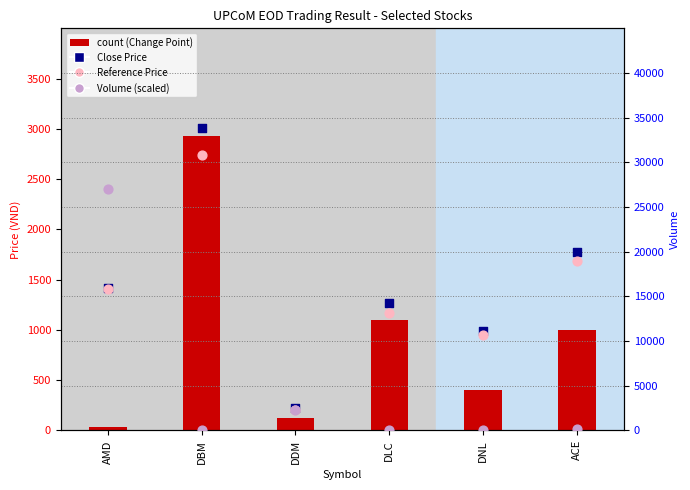

Which series has the widest spread of Y values?

Close Price